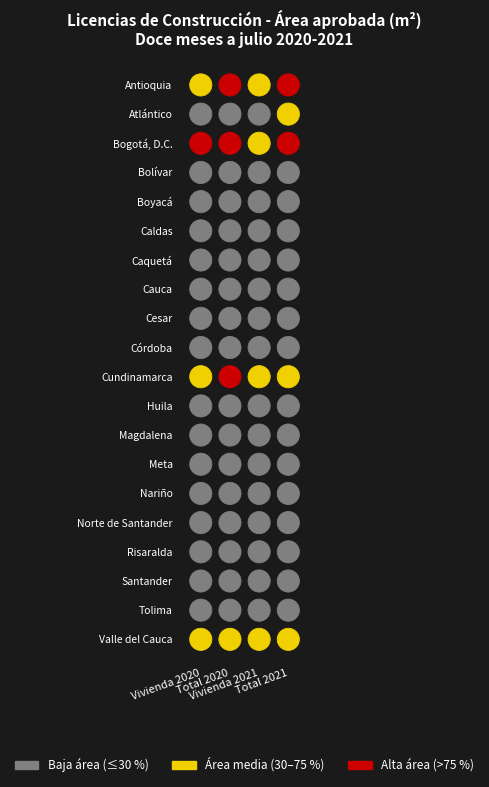

Count the number of categories in the chart.

4